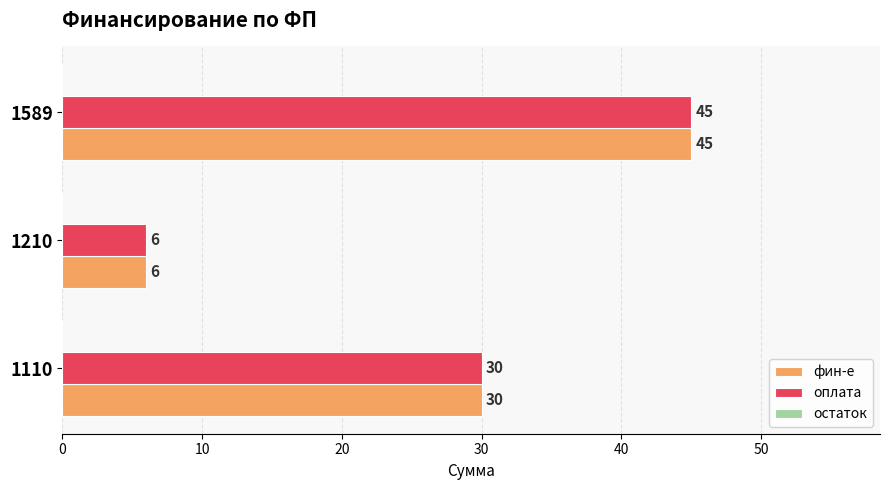

Is it true that фин-е equals 6 at 1210?

True